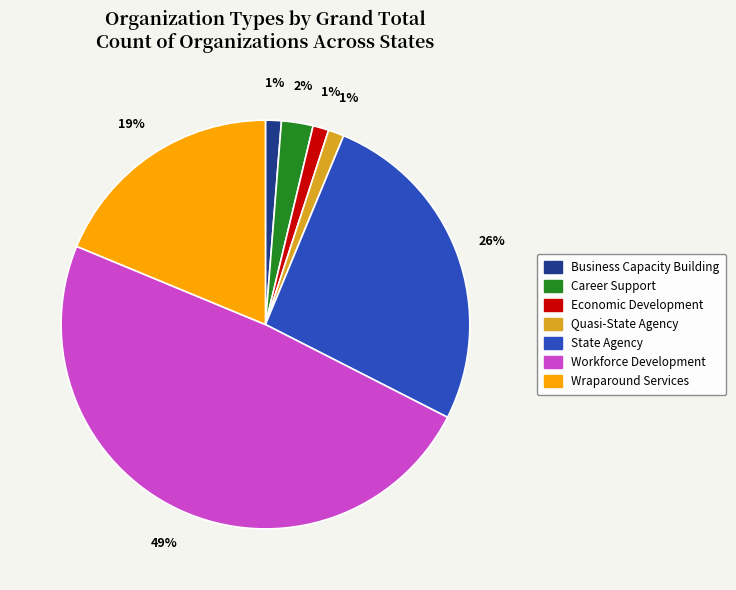

Does Career Support represent more than half of the total?

No